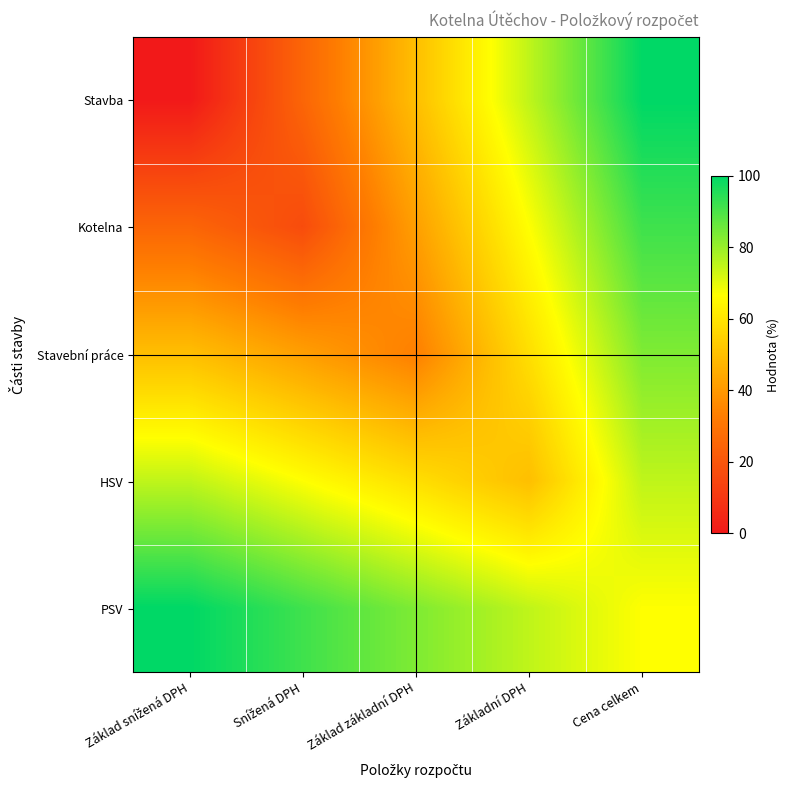

At how many categories does at least one series exceed 13?

5